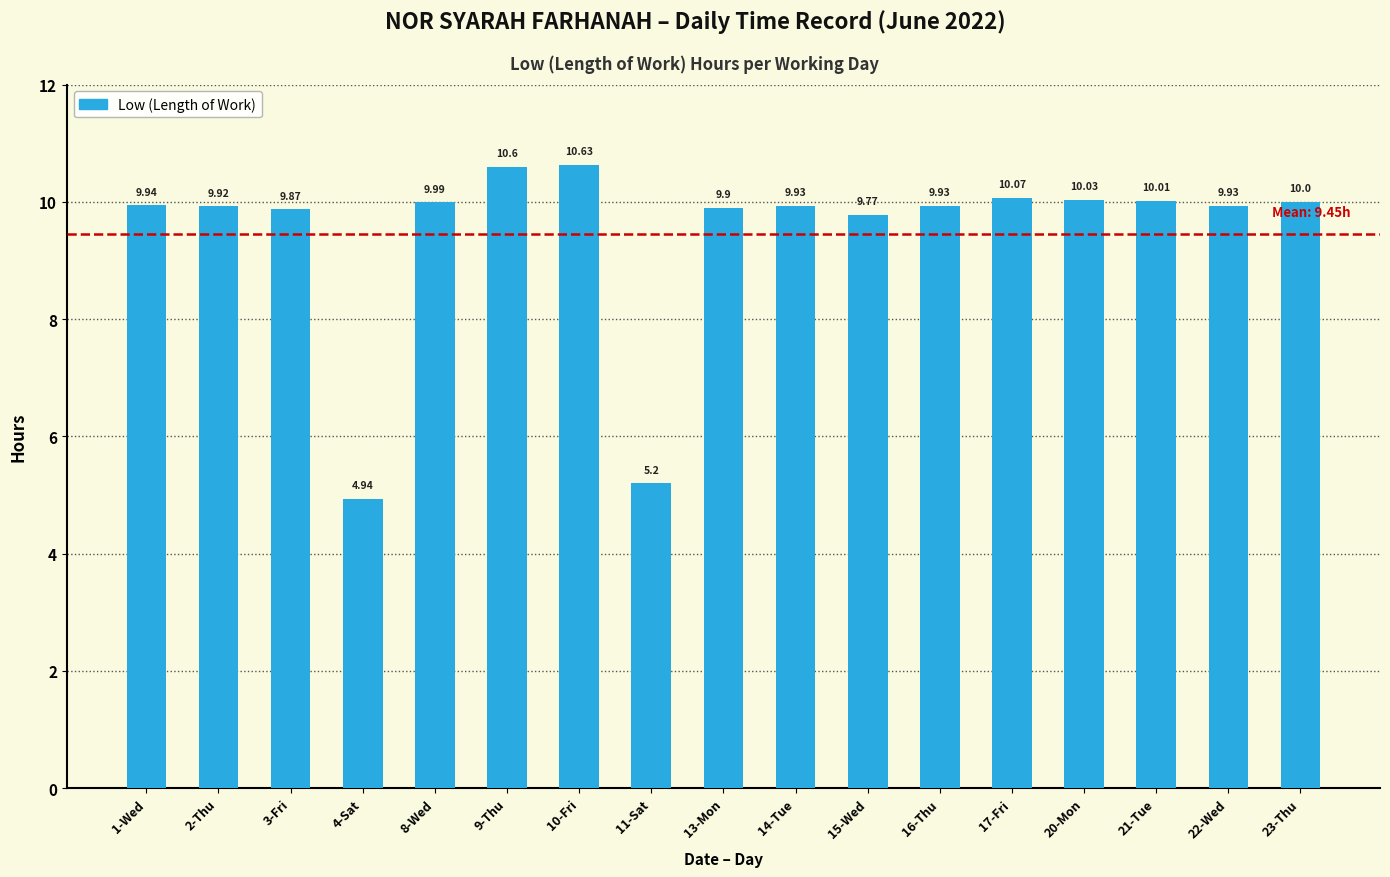

What is the sum of the values at 15-Wed and 17-Fri?

19.8